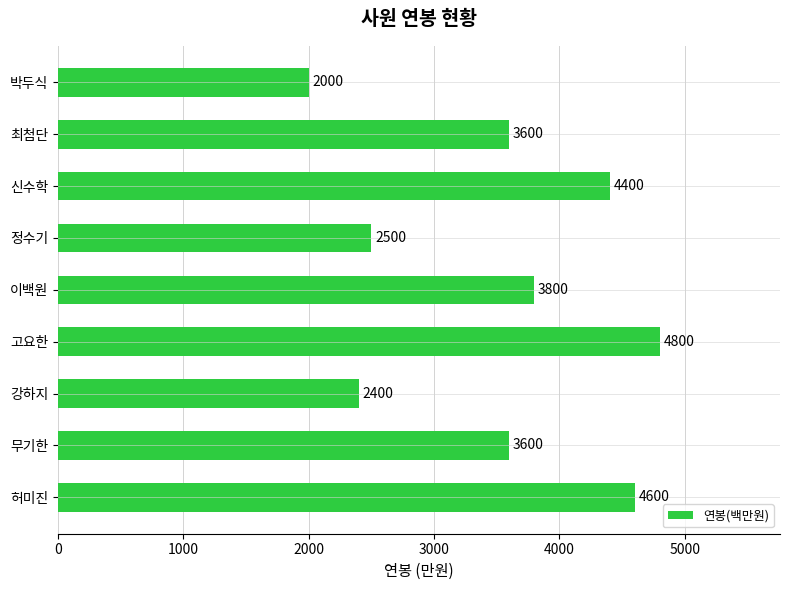

Which category has the highest value across all series?

고요한